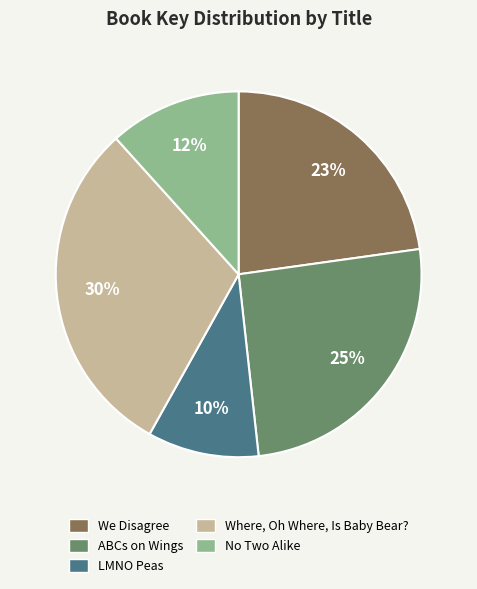

To the nearest percent, what percentage of the pie is LMNO Peas?

10%